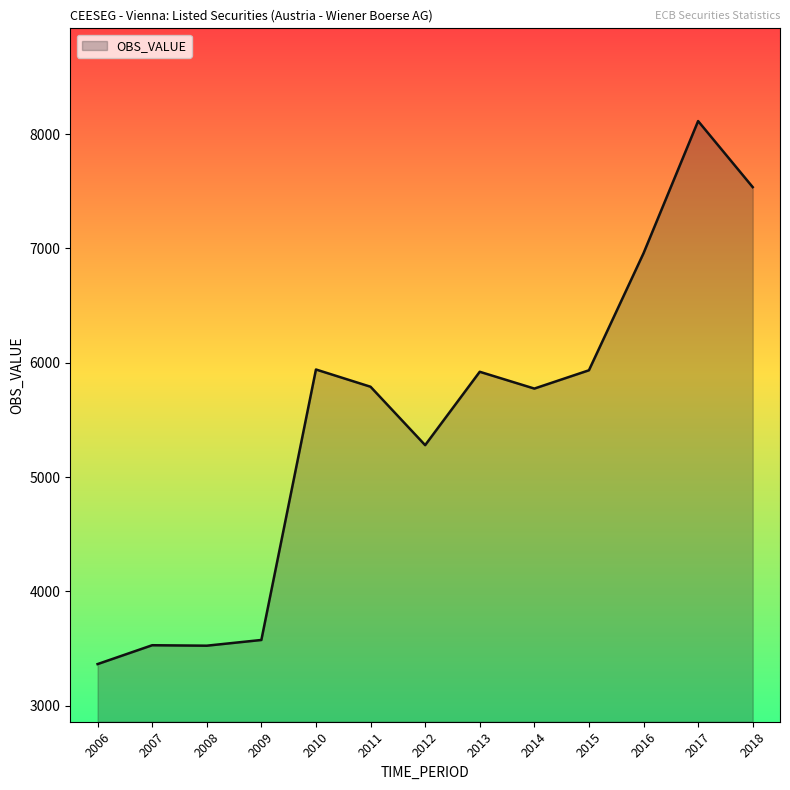

What is the smallest value displayed?

3363